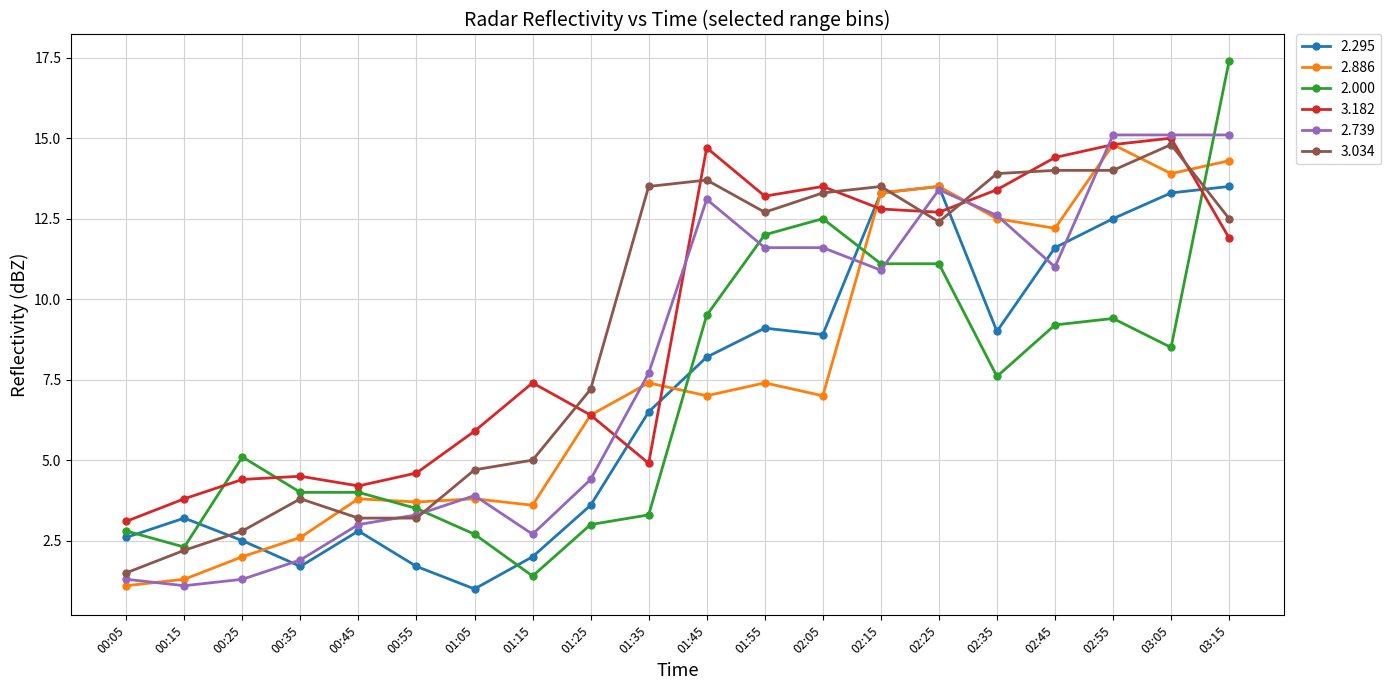

Between 01:15 and 02:45, which series saw the biggest shift?

2.295